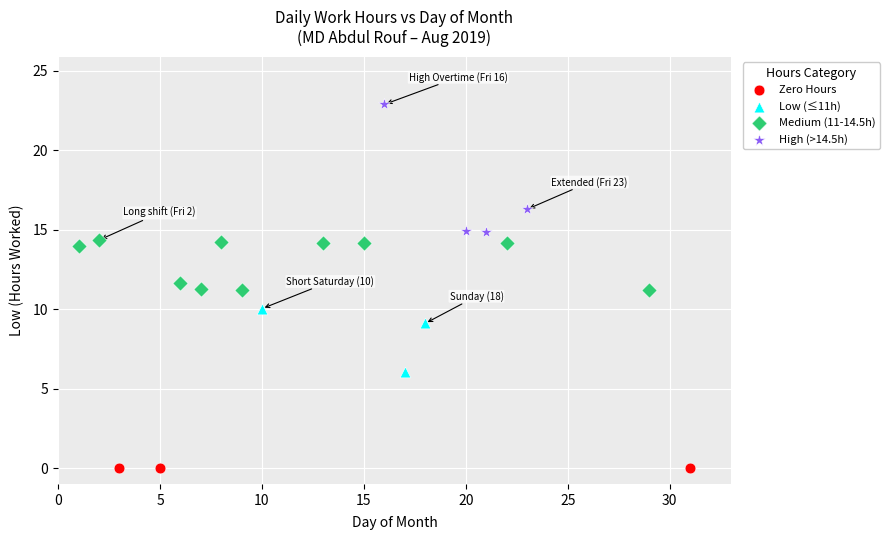

Which series contains the lowest Y value?

Zero Hours